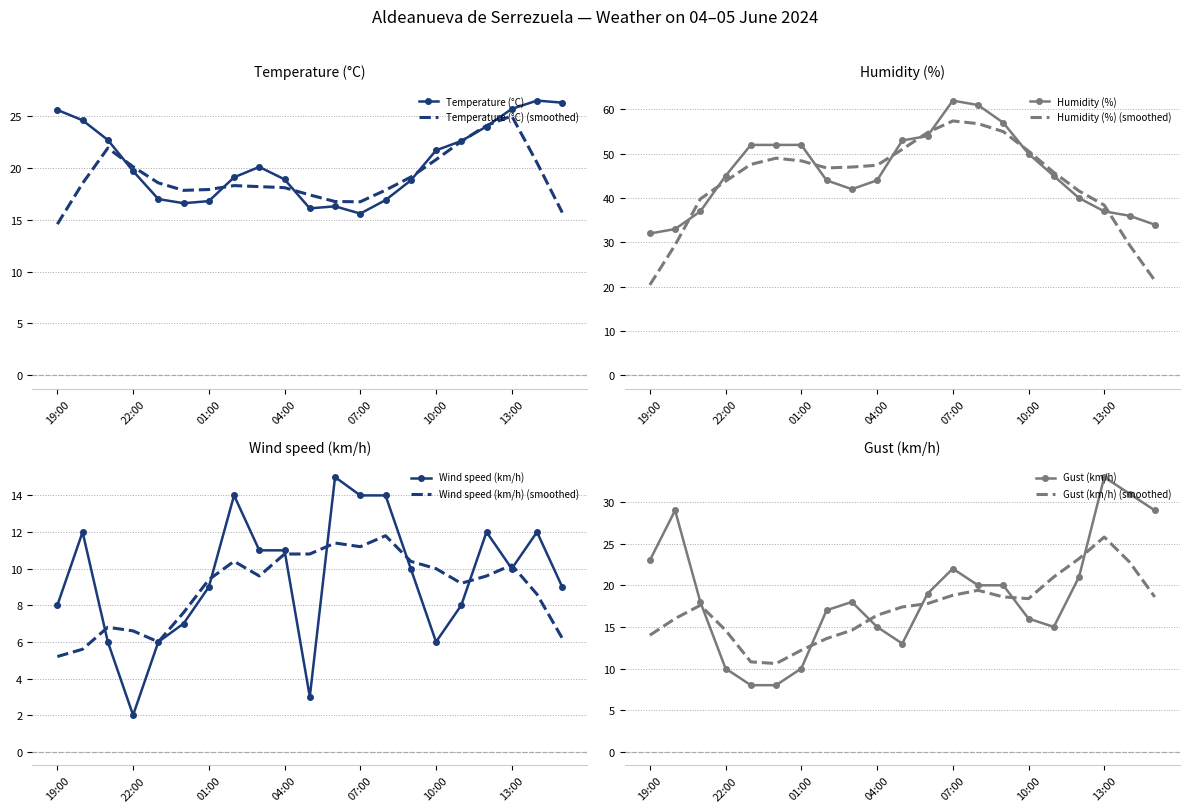

What is the maximum value shown in the chart?

62.0